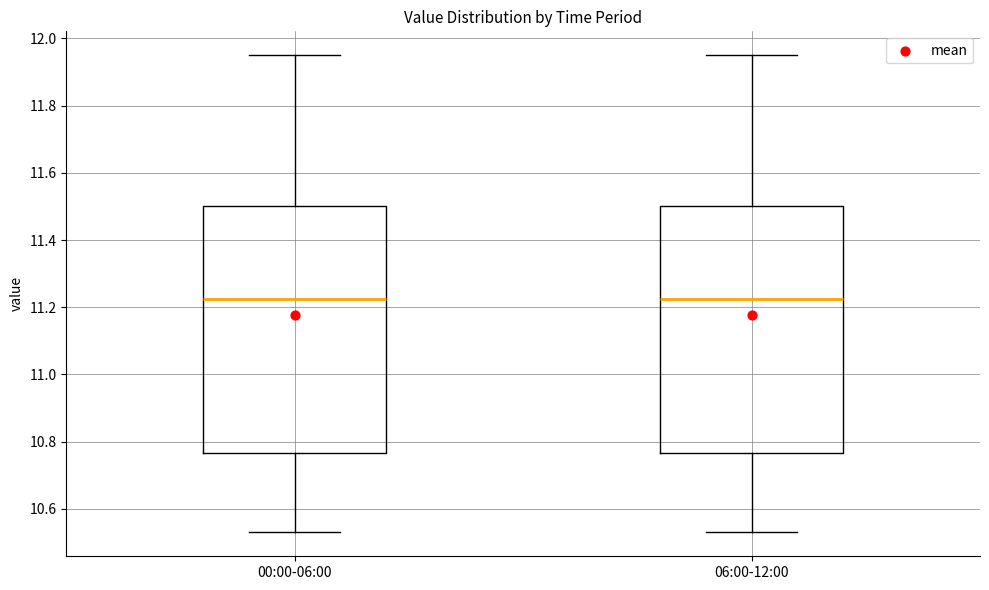

Reading left to right, transcribe this box plot: for each box, give where its median line is, the range the box spans, and where its two whiskers end, as read against the y-axis. The values are not printed on the chart, so give them approximately, as read against the axis.

00:00-06:00: median 11.22, box 10.76 to 11.50, whiskers 10.54 to 11.96
06:00-12:00: median 11.22, box 10.76 to 11.50, whiskers 10.54 to 11.96